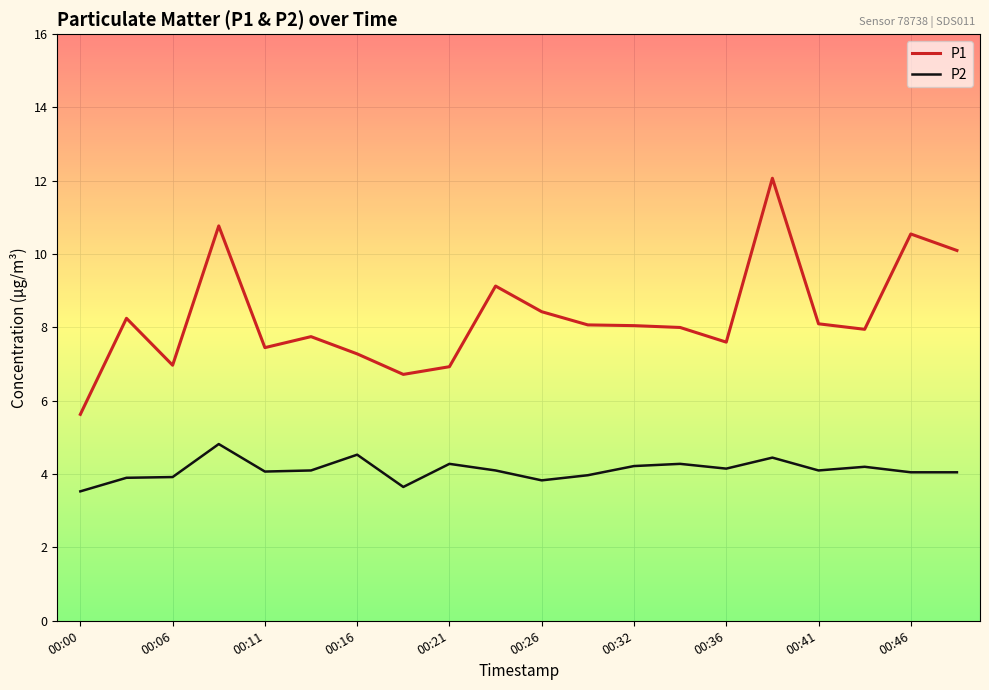

Rank the series by their average value, from highest to lowest.

P1, P2